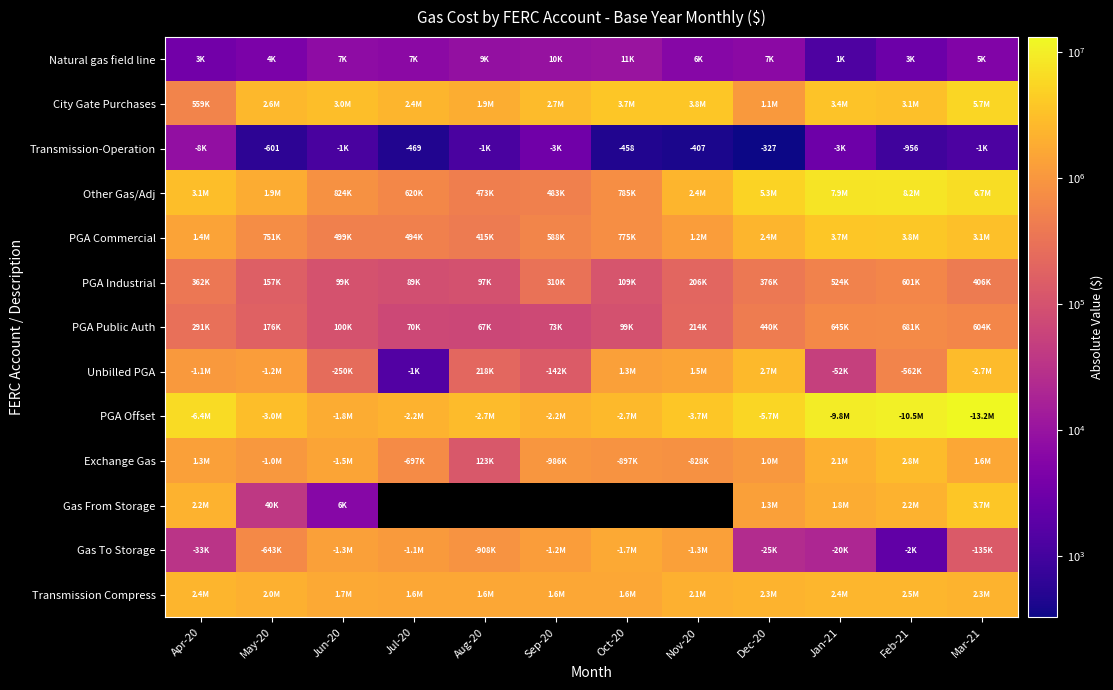

Rank the categories by Transmission-Operation value from lowest to highest.

Dec-20, Nov-20, Oct-20, Jul-20, May-20, Feb-21, Jun-20, Aug-20, Mar-21, Jan-21, Sep-20, Apr-20